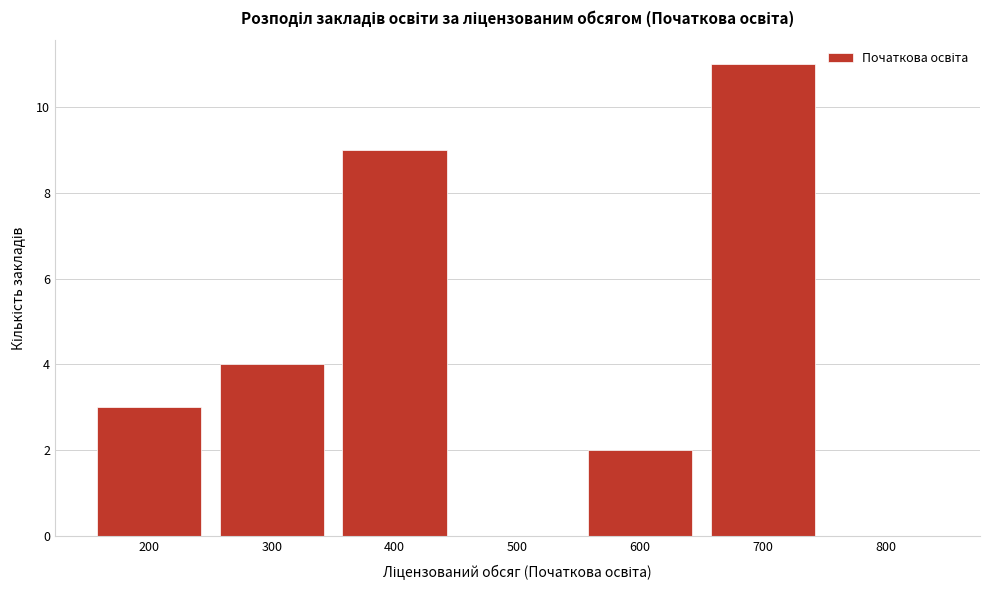

Reading right to left, extract all data points from this chart.

800=0	700=11	600=2	500=0	400=9	300=4	200=3